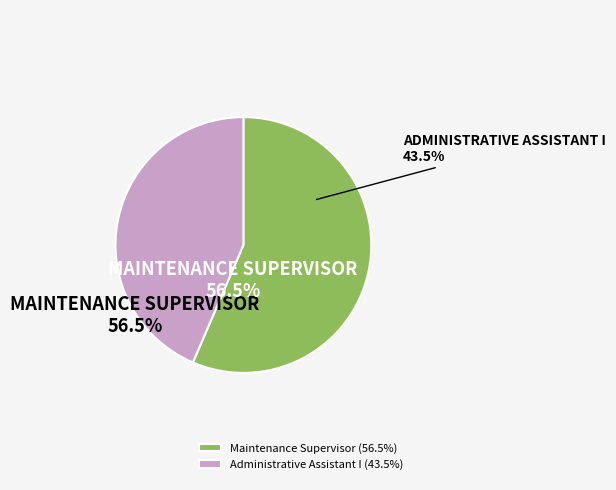

Is Maintenance Supervisor the majority of the pie?

Yes